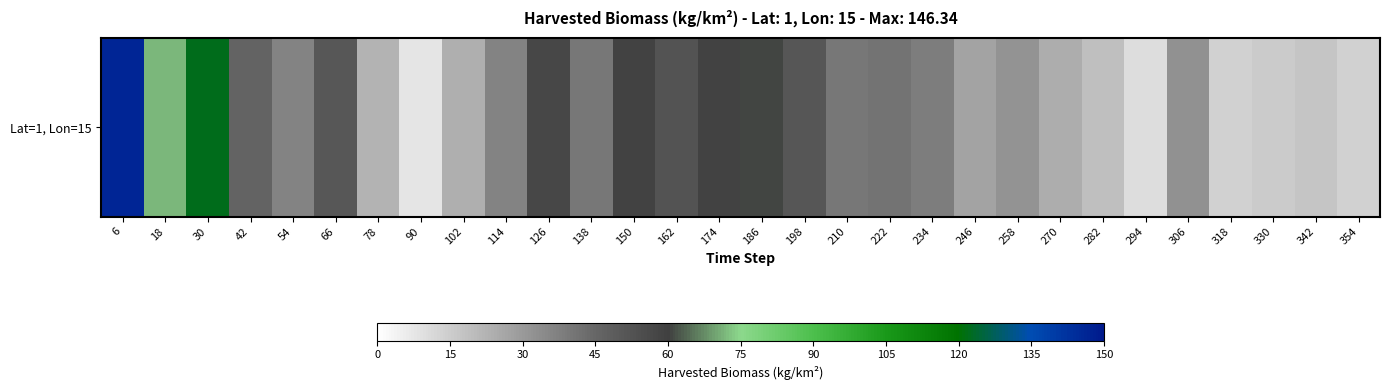

Approximately how many times larger is the value at 246 compared to 30?

0.2